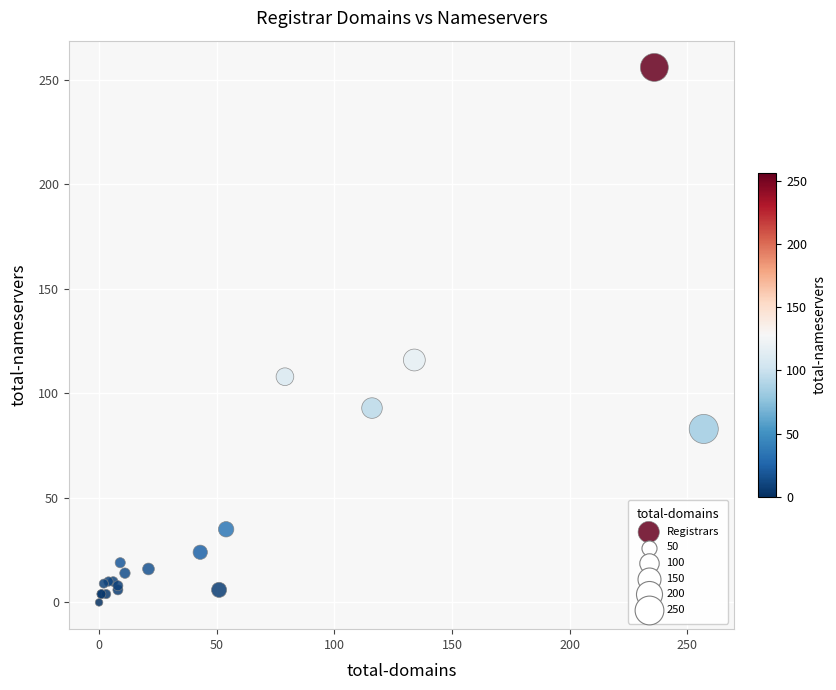

What Y value in the scatter plot is closest to 128?

116